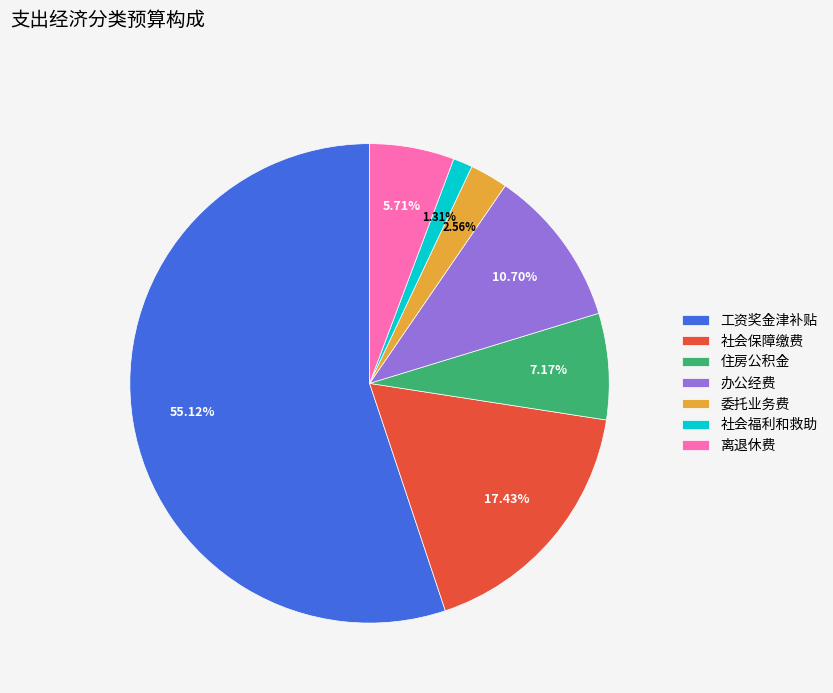

Rank the categories by value from highest to lowest.

工资奖金津补贴, 社会保障缴费, 办公经费, 住房公积金, 离退休费, 委托业务费, 社会福利和救助